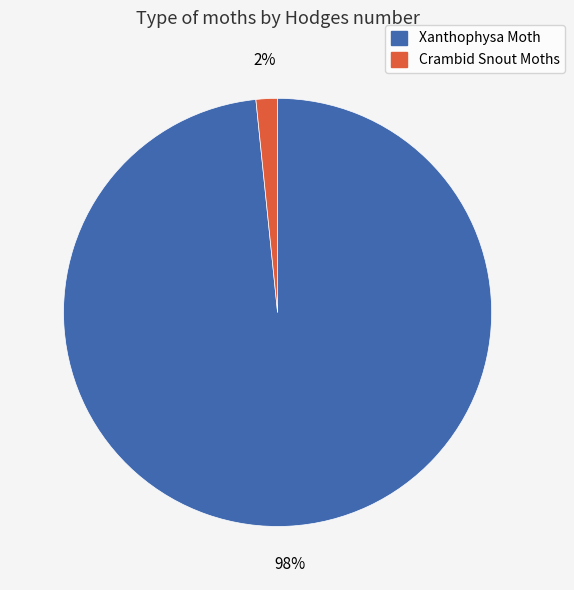

Does any single category account for the majority?

Yes